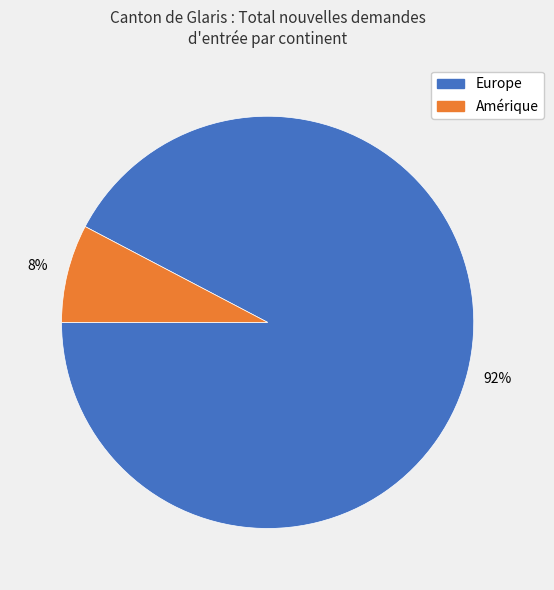

True or false: Europe accounts for 99% of the total.

False